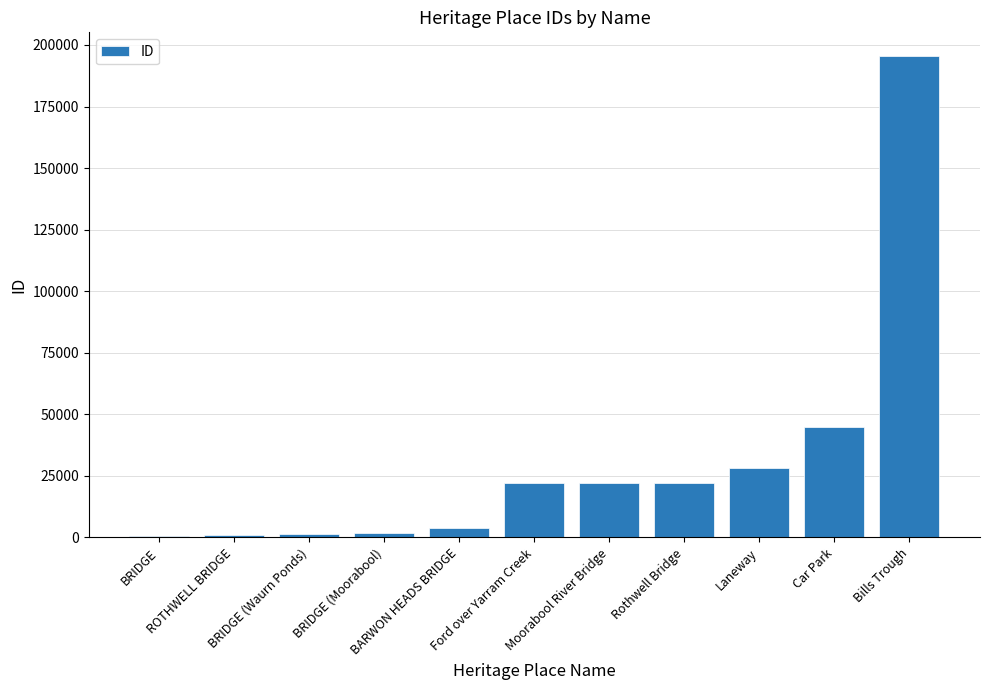

How many categories are shown in the chart?

11